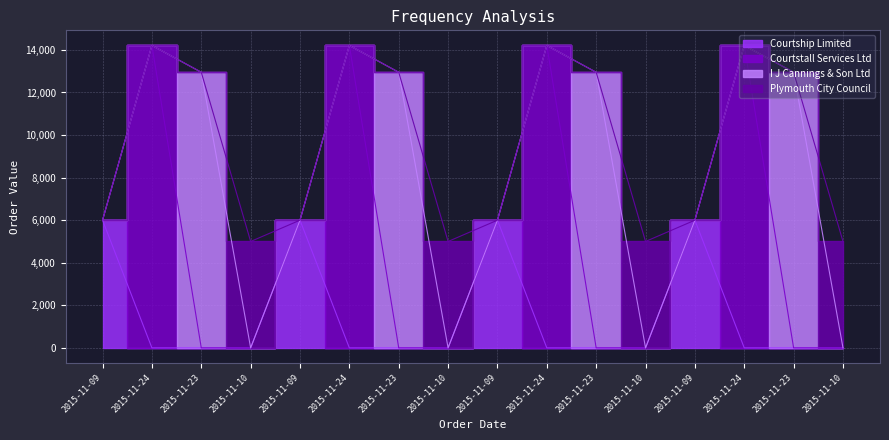

Which label corresponds to the largest value in the chart?

2015-11-24